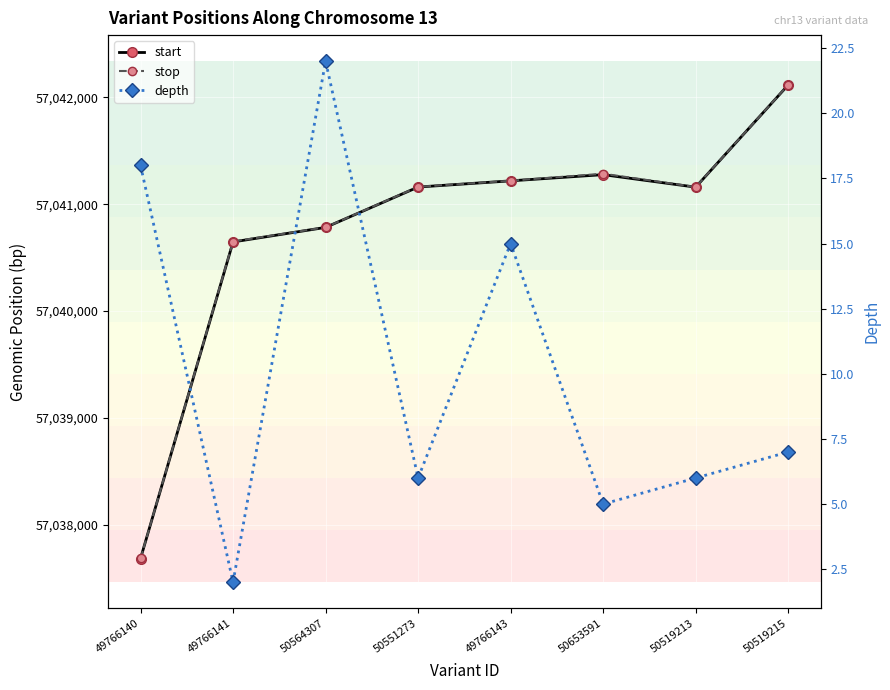

What is the label of the 3rd point from the left?

50564307